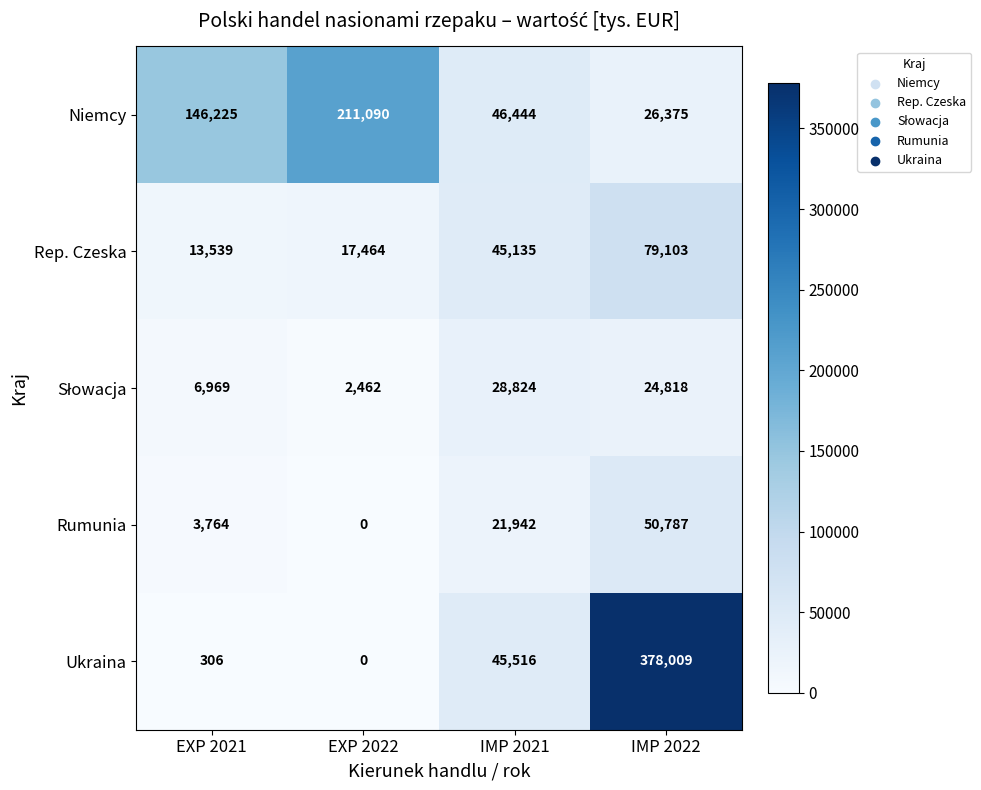

What is the average value of the Rumunia series?

19123